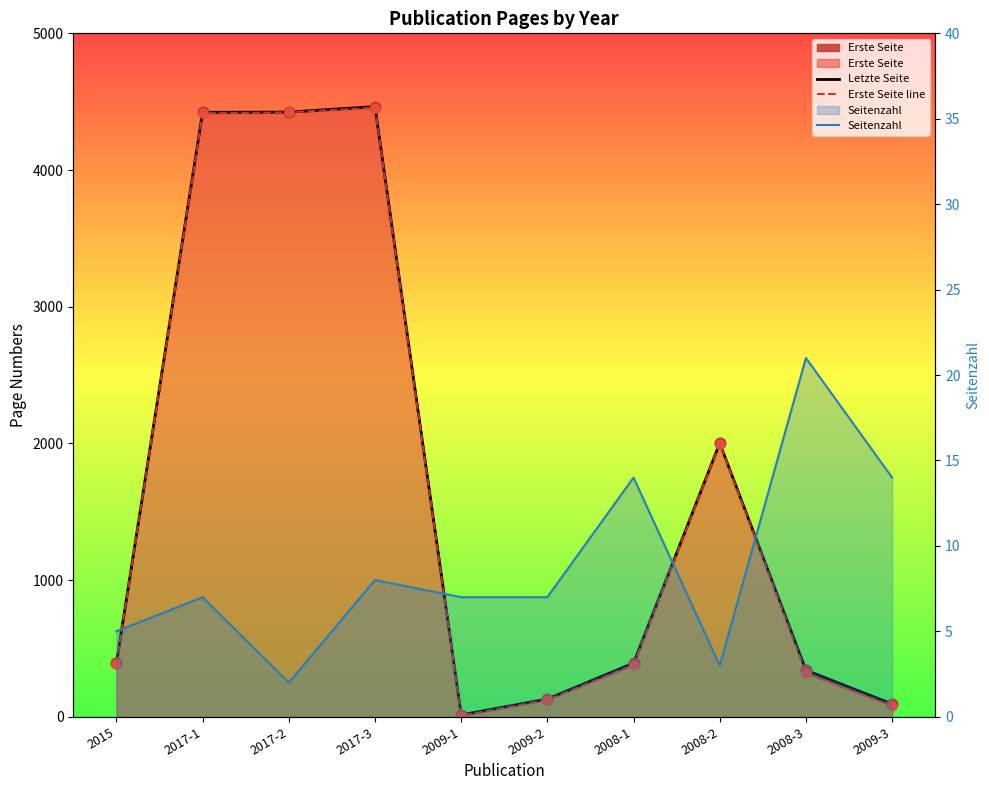

Which series has the largest total across all categories?

Letzte Seite